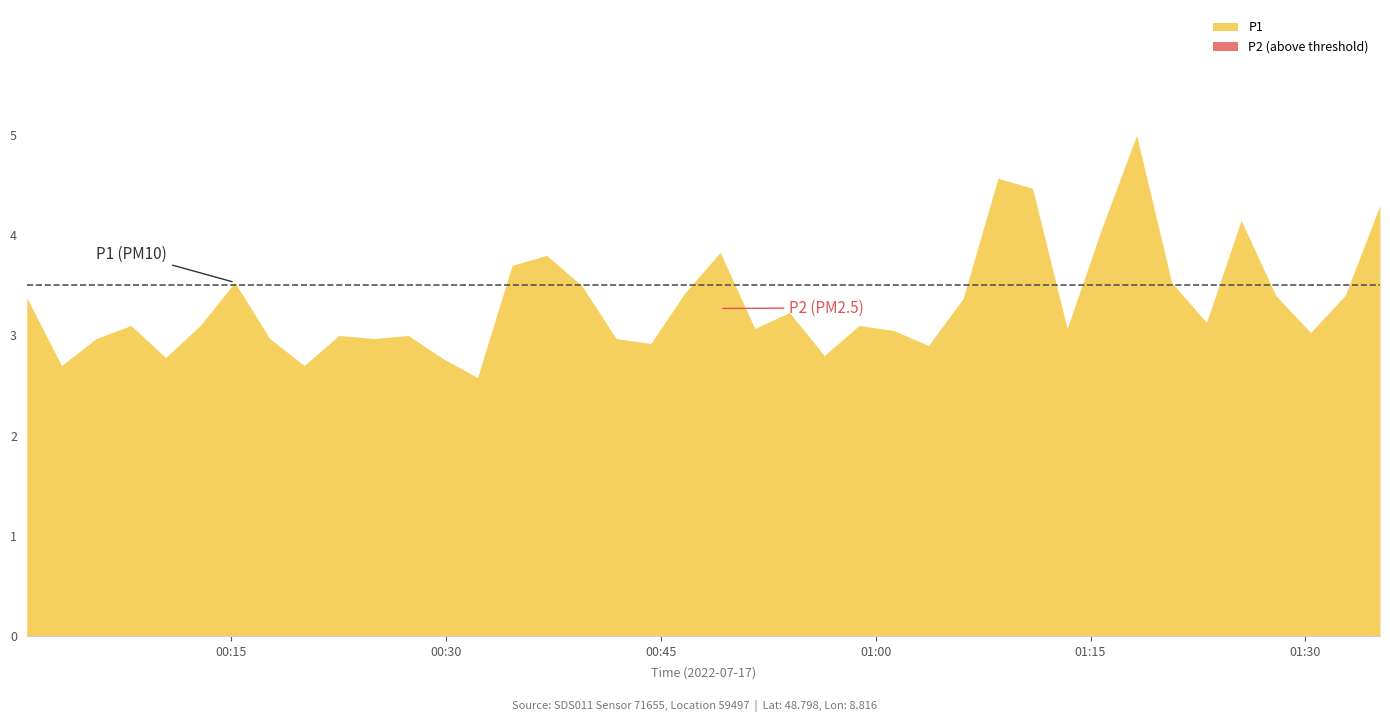

Is it true that P2 equals 1.6 at 36?

False